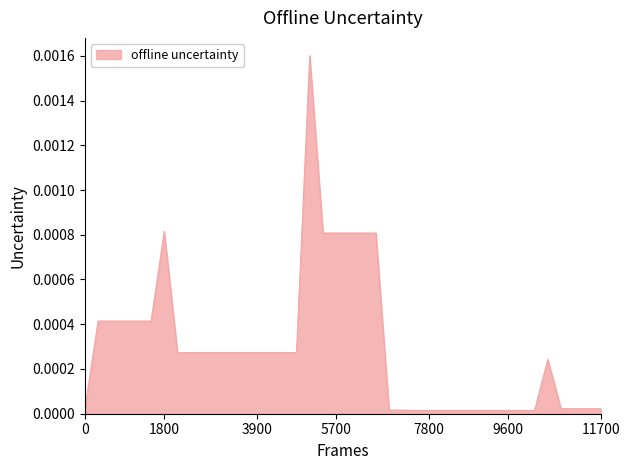

Is it true that the value at 9600 is 0.0?

True